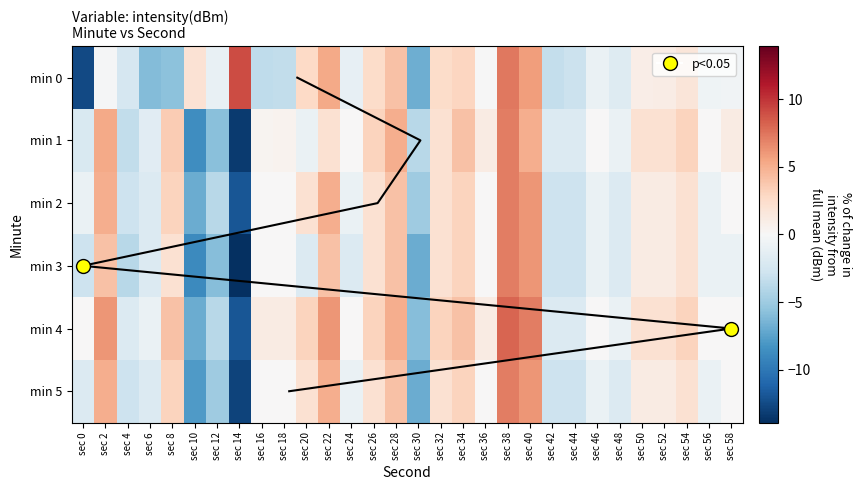

What is the difference between the maximum and second lowest values in the 1 series?

15.7